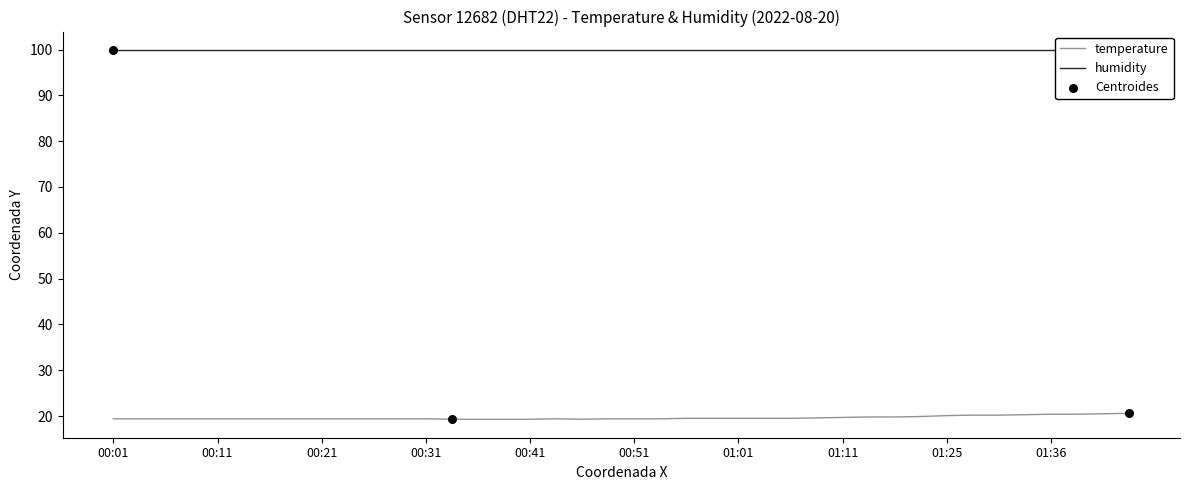

Approximately how many times larger is the value at 00:08 compared to 01:09?

1.0